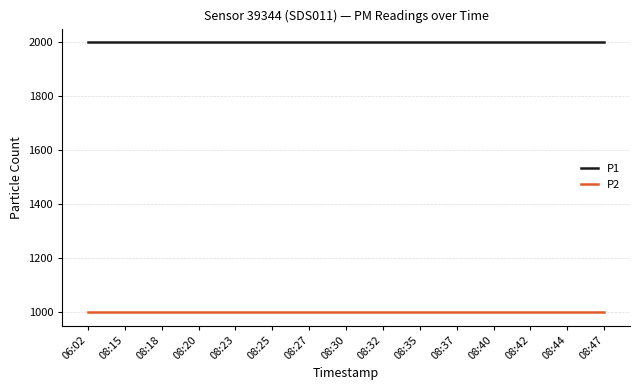

What is the difference between the highest and lowest values at 08:40?

1000.0